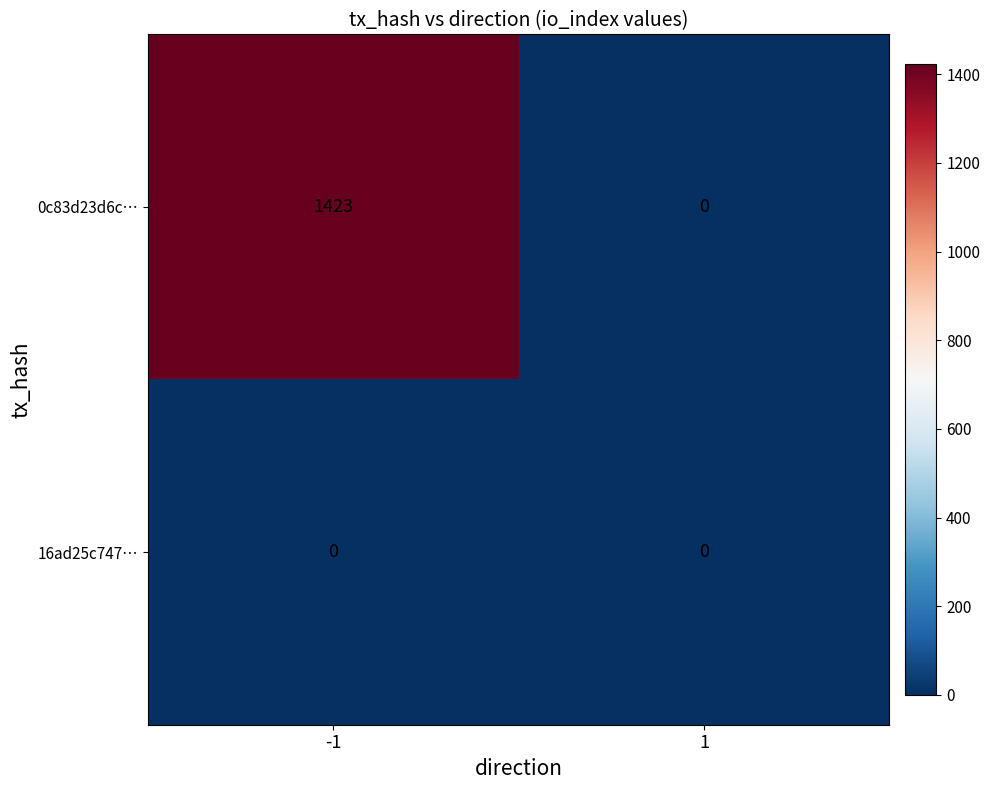

How many distinct data groups are displayed?

2